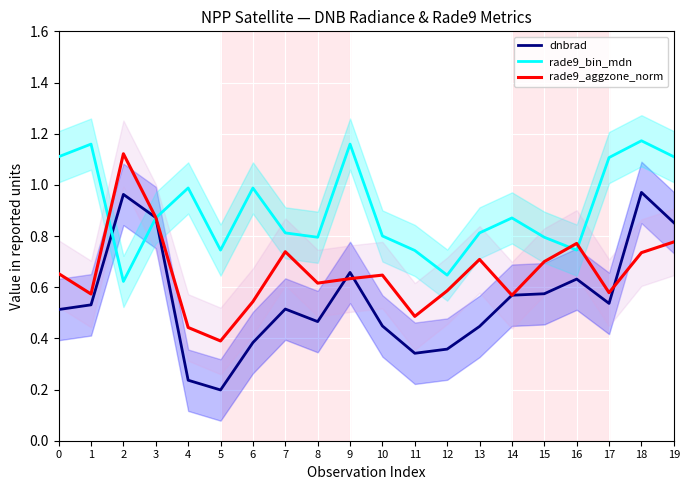

Where do dnbrad and rade9_bin_mdn first cross each other?

1 and 2